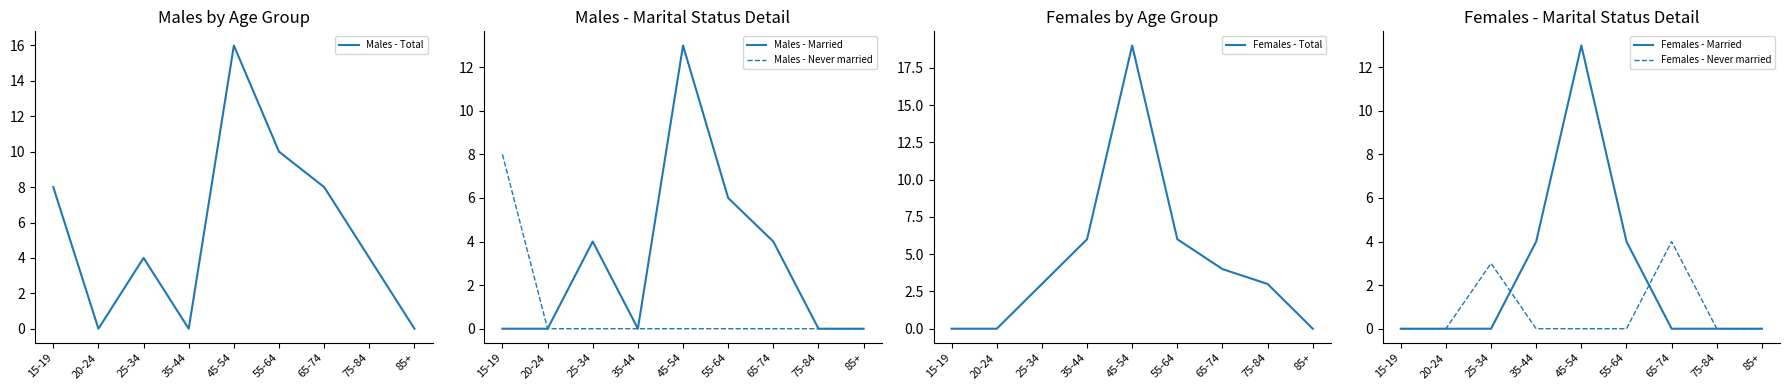

Where is Females - Total nearest to the value 9?

35-44